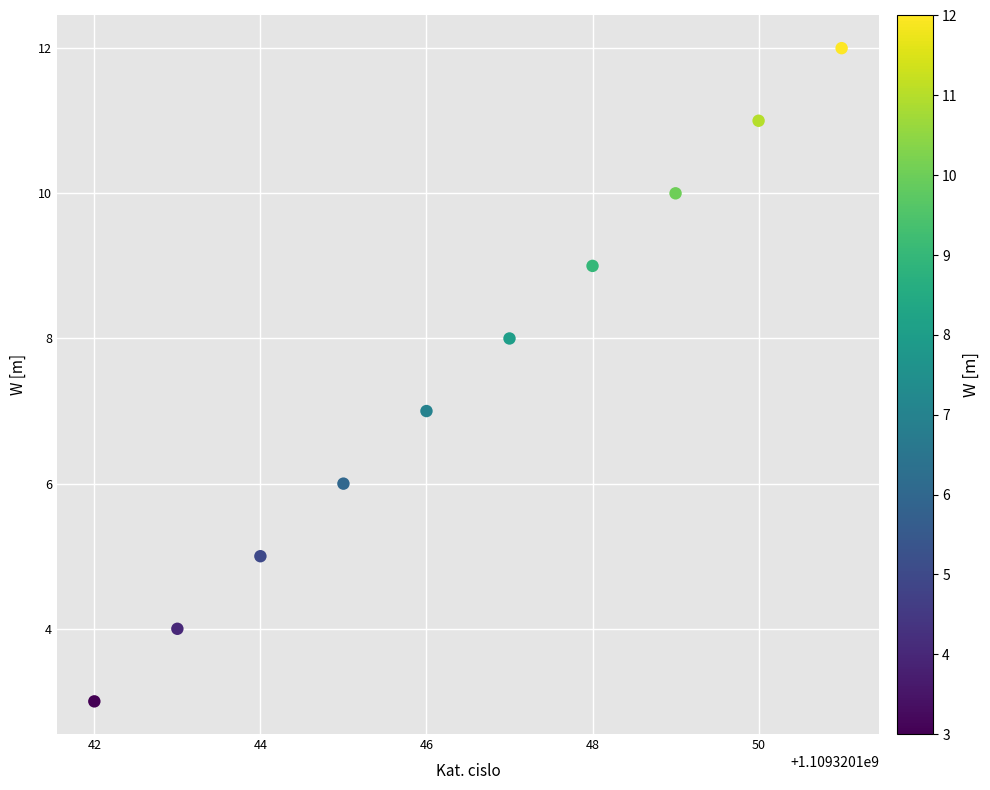

What is the average X value?

1109320146